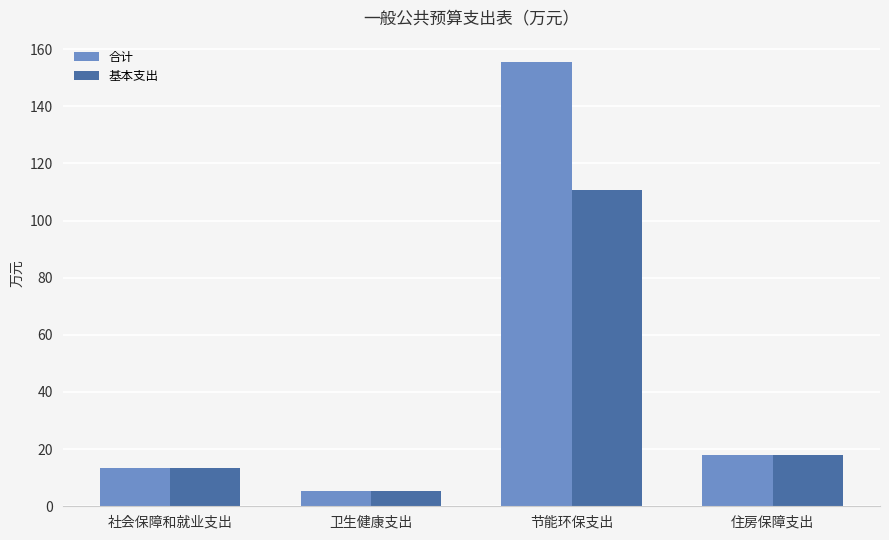

True or false: 基本支出 has a value of 5.2 at 卫生健康支出.

True